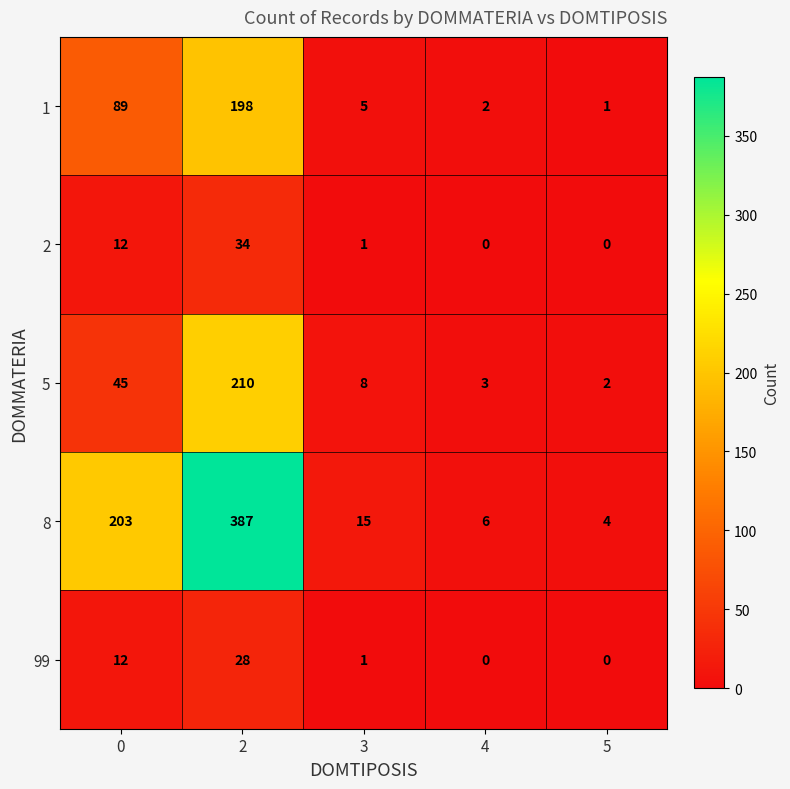

What is the total value across all series at 4?

11